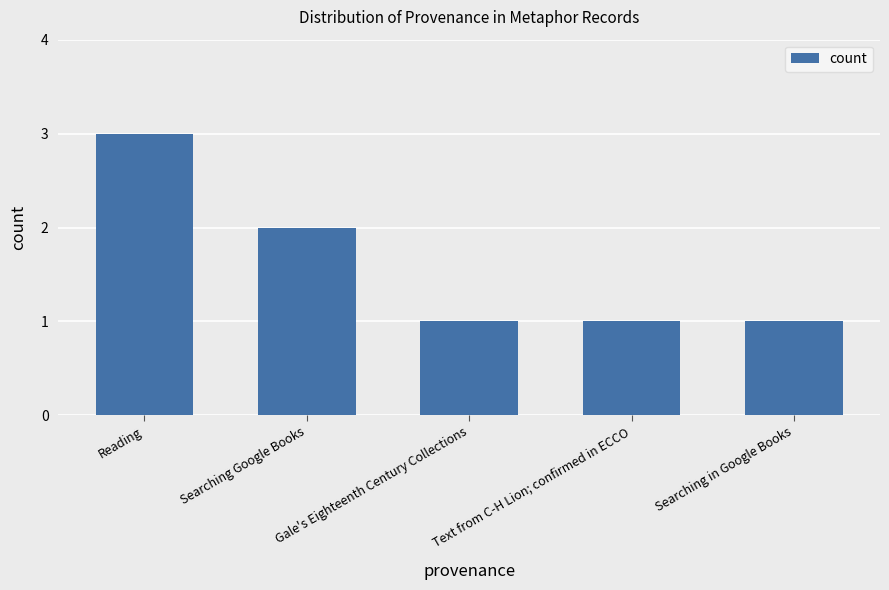

What is the value of the 3rd bar from the left?

1